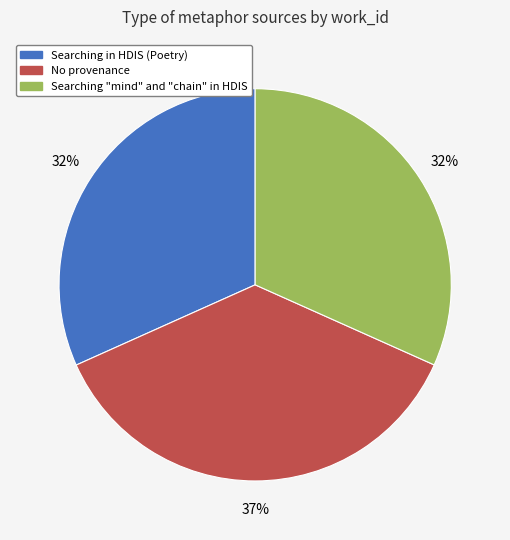

Is there any slice that represents more than half of the pie?

No